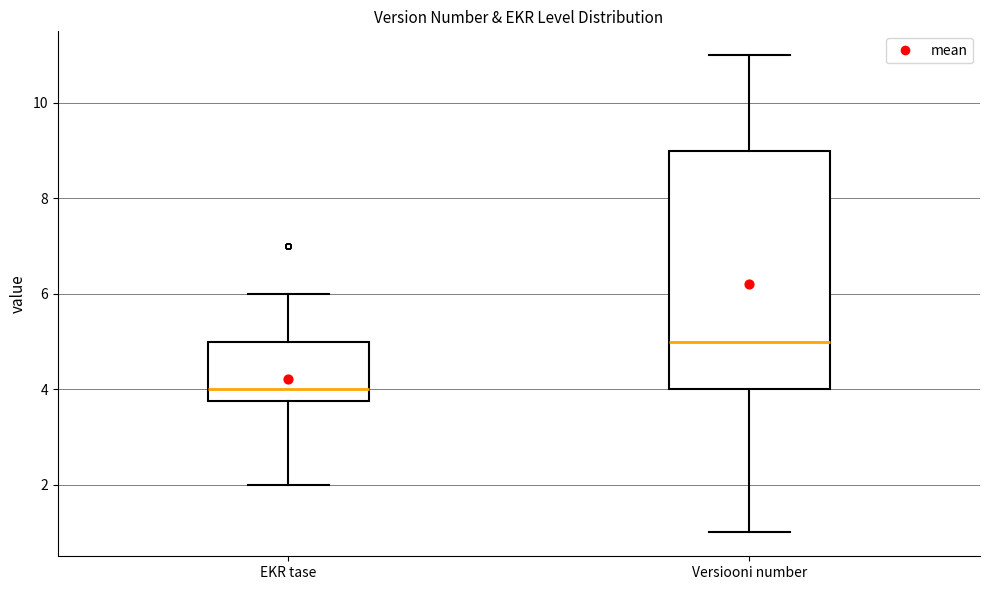

Reading left to right, transcribe this box plot: for each box, give where its median line is, the range the box spans, and where its two whiskers end, as read against the y-axis. The values are not printed on the chart, so give them approximately, as read against the axis.

EKR tase: median 4.0, box 3.8 to 5.0, whiskers 2.0 to 6.0
Versiooni number: median 5.0, box 4.0 to 9.0, whiskers 1.0 to 11.0